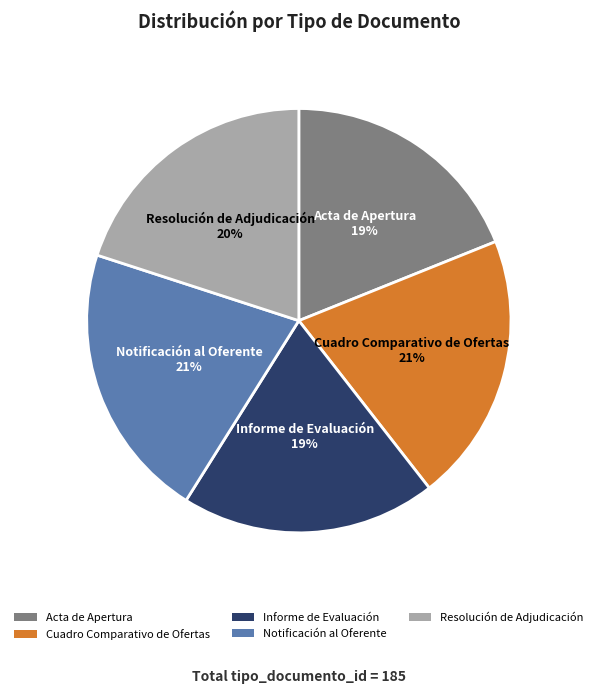

Do Resolución de Adjudicación and Acta de Apertura together represent more than half of the pie?

No